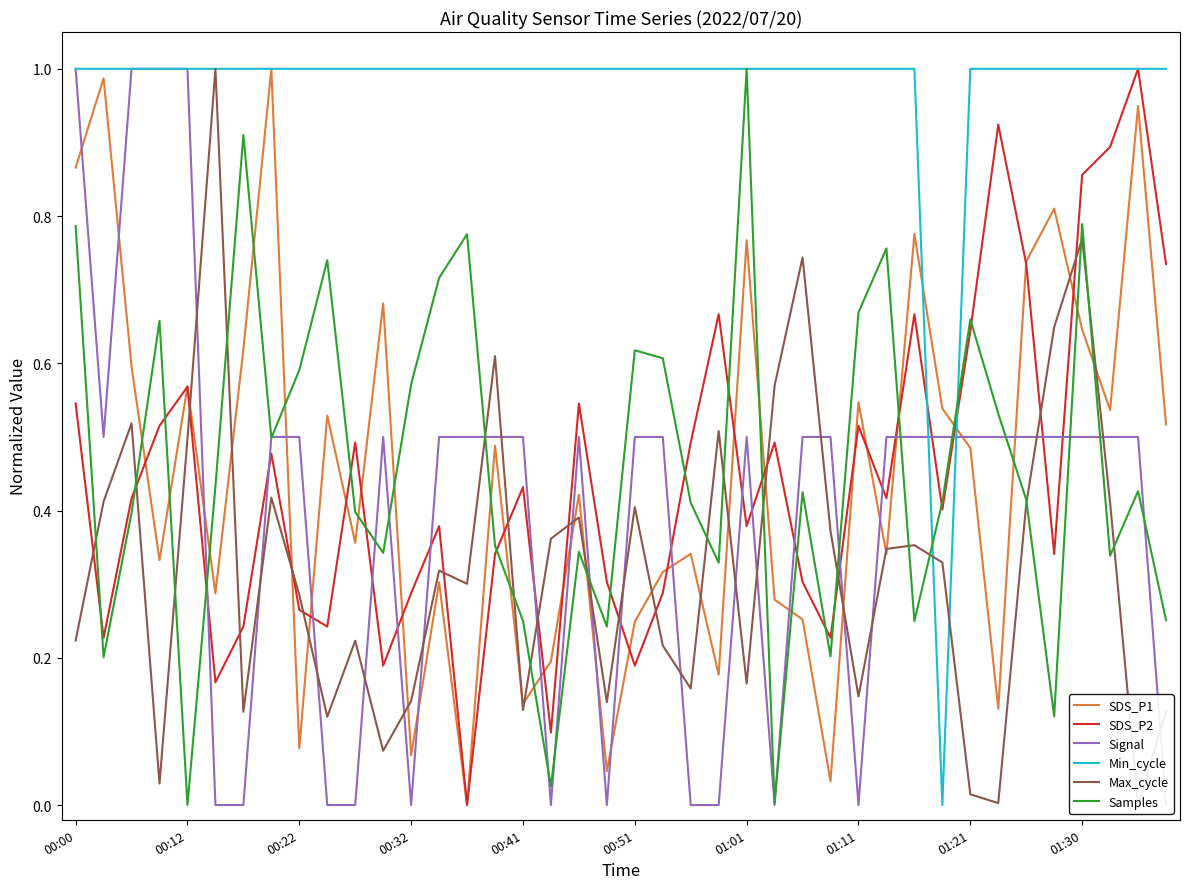

What are all the series names shown in the legend?

SDS_P1, SDS_P2, Signal, Min_cycle, Max_cycle, Samples